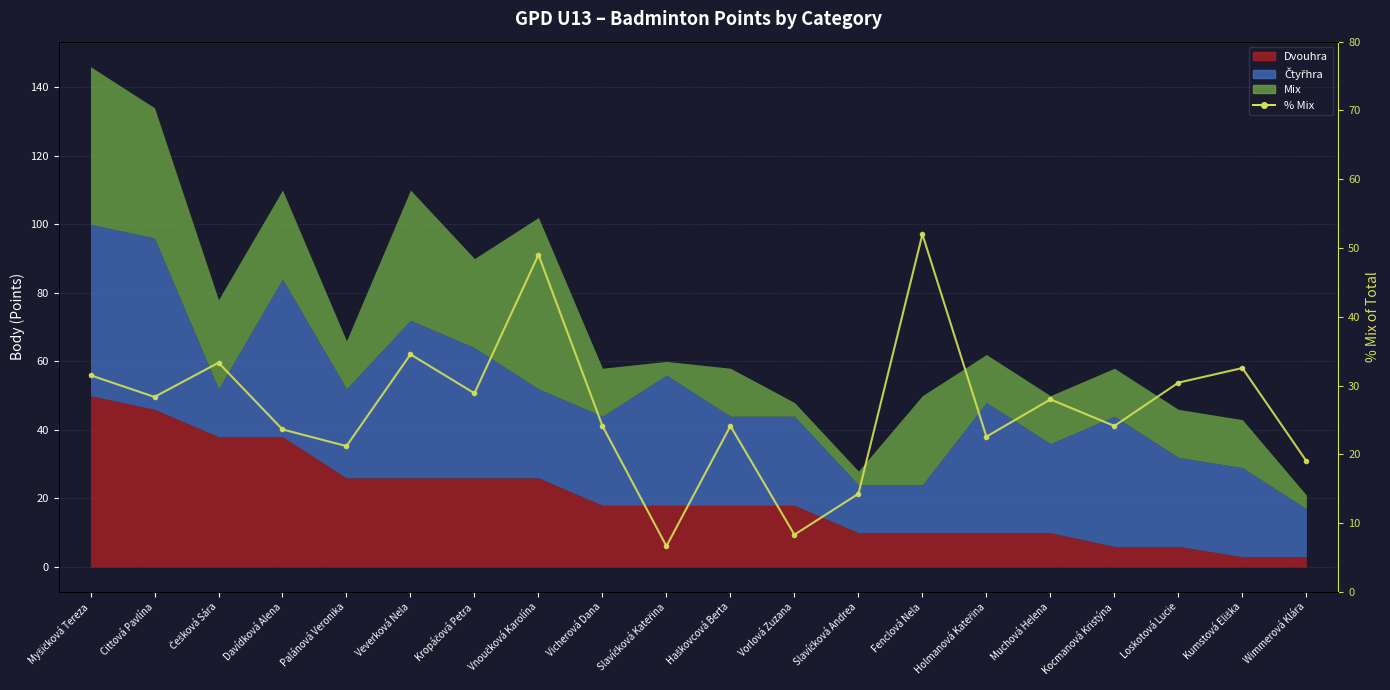

True or false: the data has more than 1 interior local peaks.

True